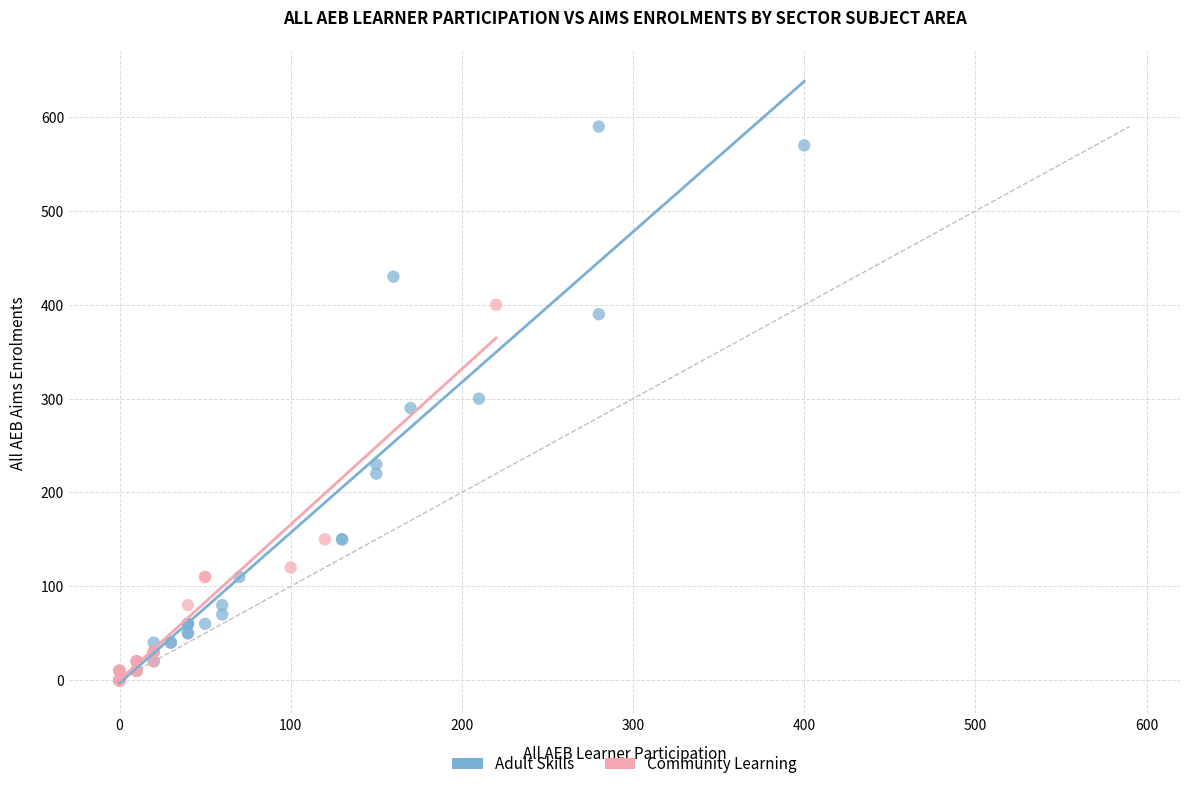

Which series has the largest Y range (max minus min)?

Adult Skills